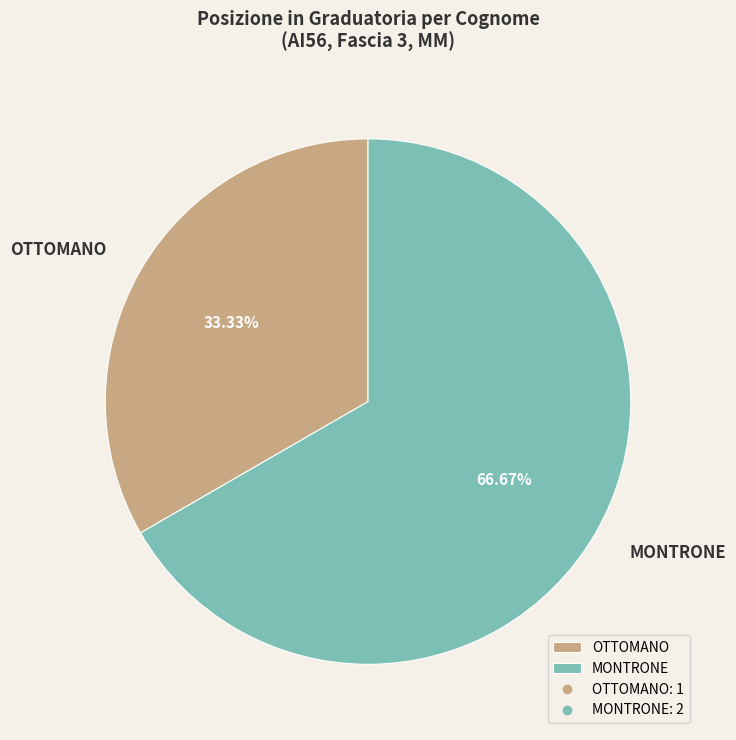

To the nearest percent, what is the combined percentage of OTTOMANO and MONTRONE?

100%